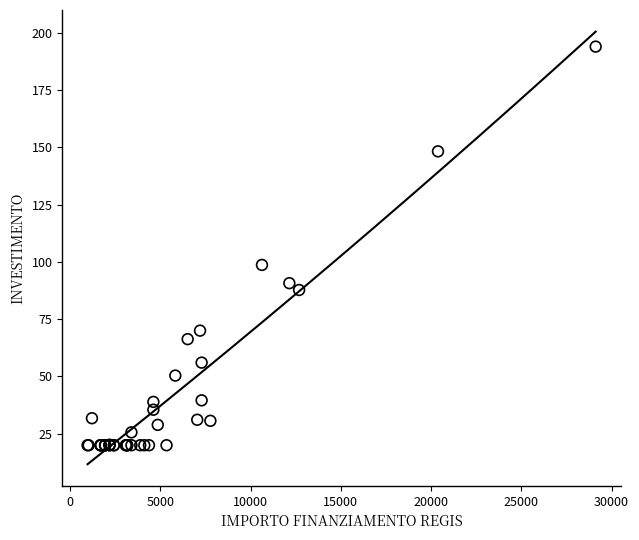

What Y value in the scatter plot is closest to 106?

98.7